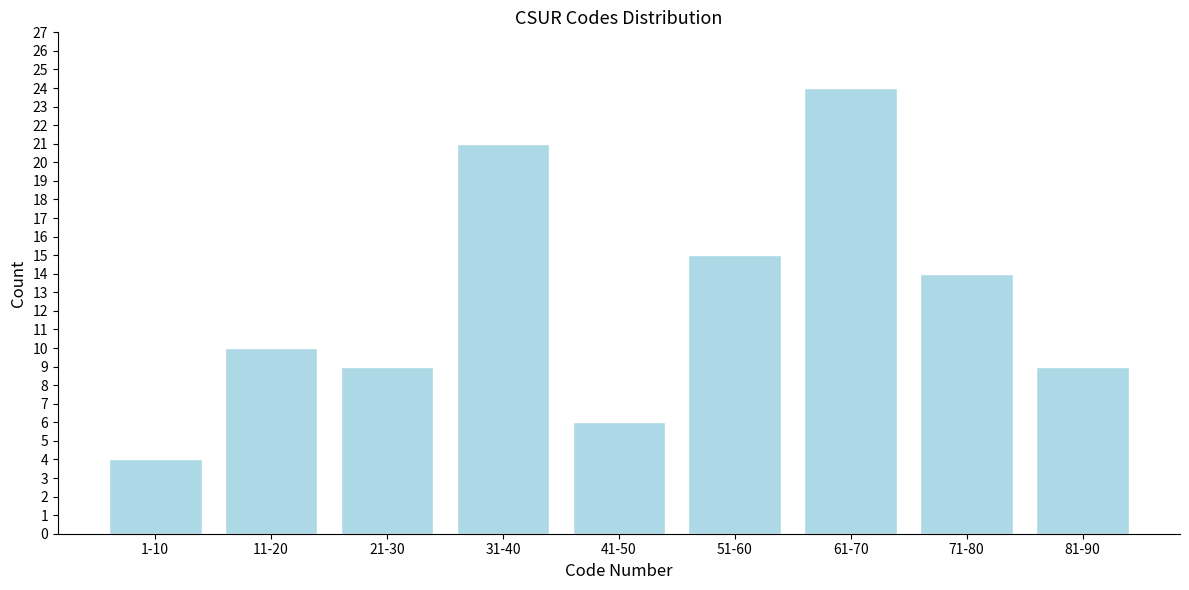

Reading left to right, transcribe all the data shown in this chart.

1-10=4	11-20=10	21-30=9	31-40=21	41-50=6	51-60=15	61-70=24	71-80=14	81-90=9